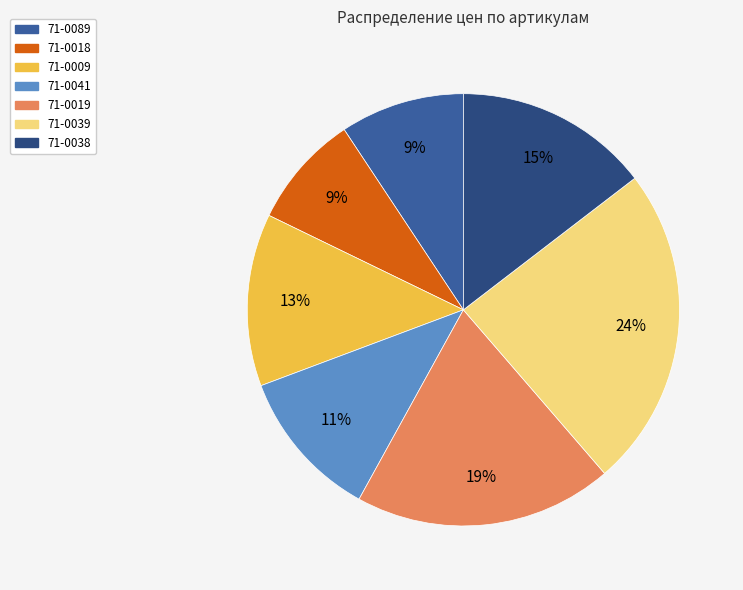

Combined, do 71-0019 and 71-0039 account for over 50%?

No